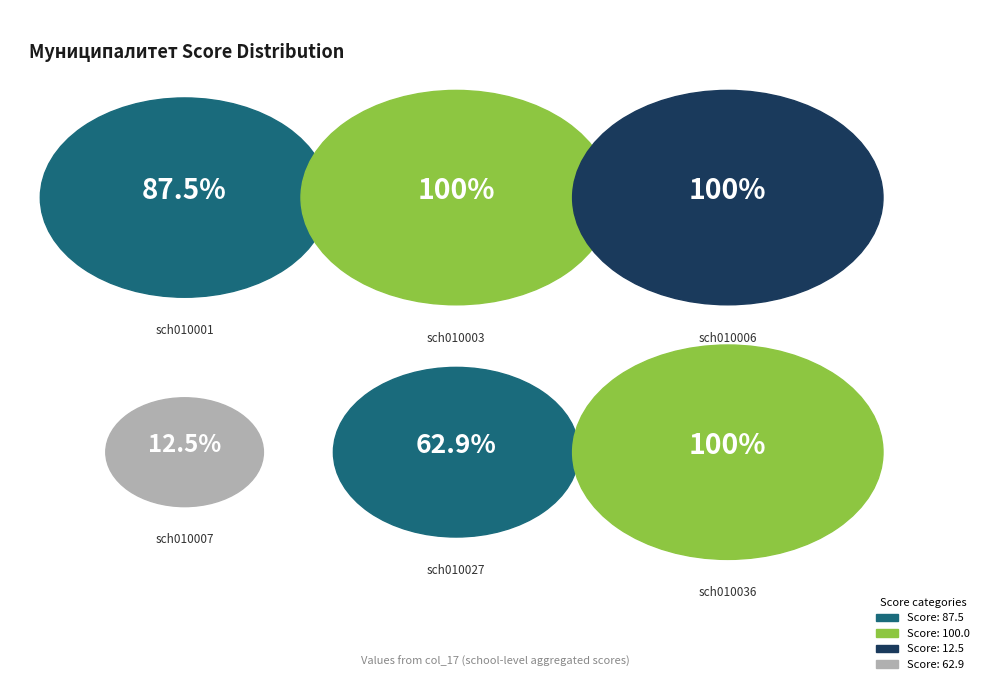

The sch010027 slice represents 1% of the pie. True or false?

False